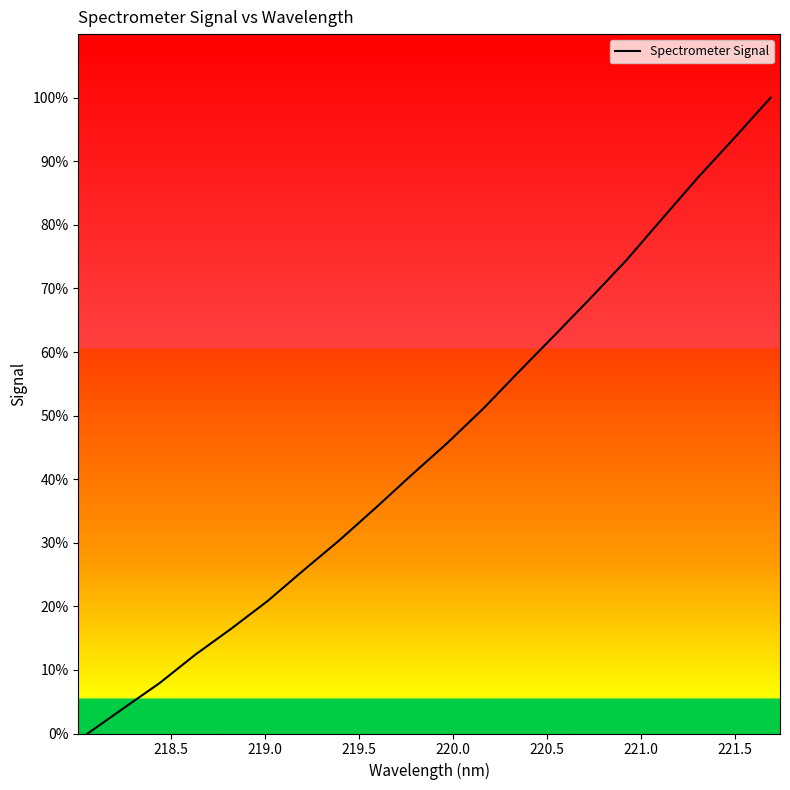

What is the difference between the maximum and minimum values?

100.0